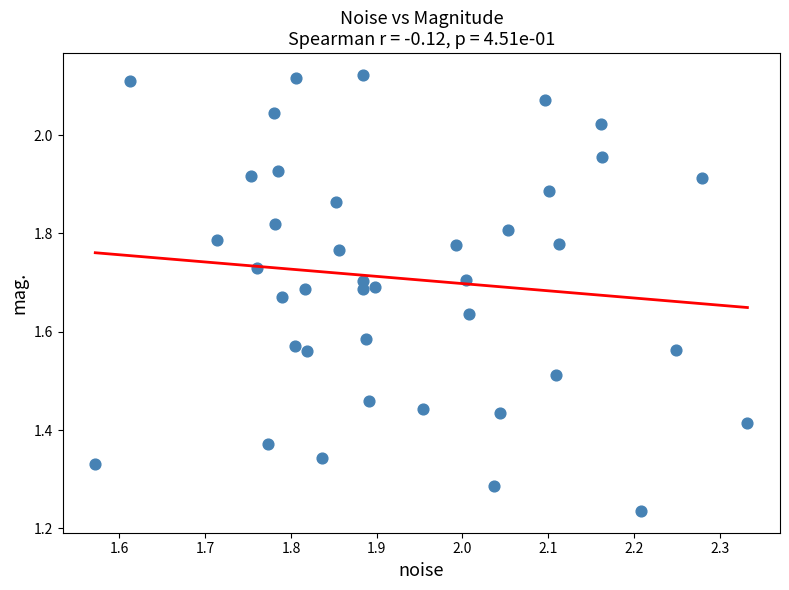

What is the range of X values (max minus min)?

0.8